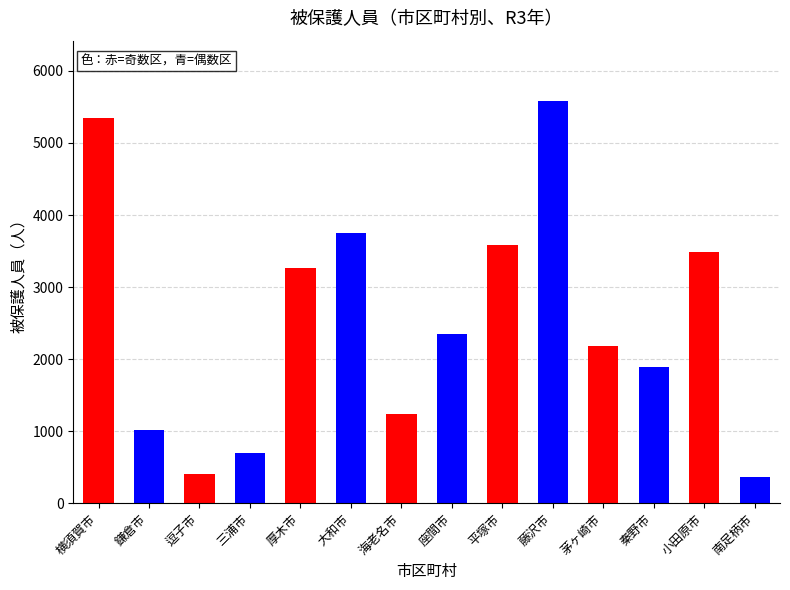

What is the greatest value displayed?

5583